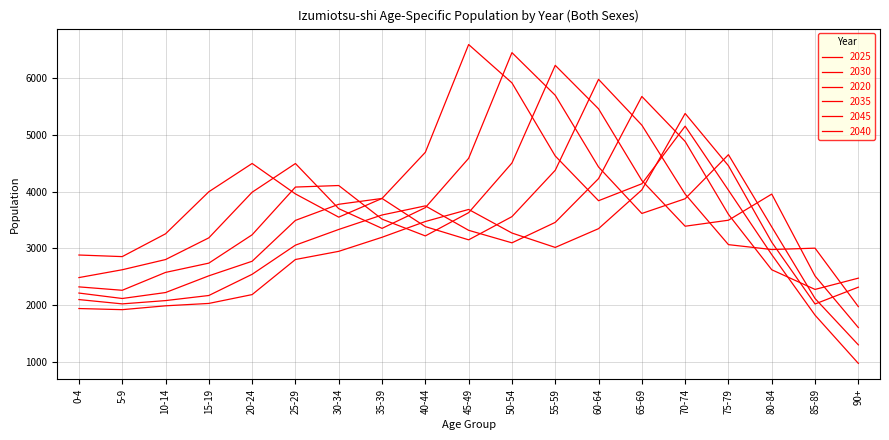

The value of 2030 at 0-4 is 1020. True or false?

False